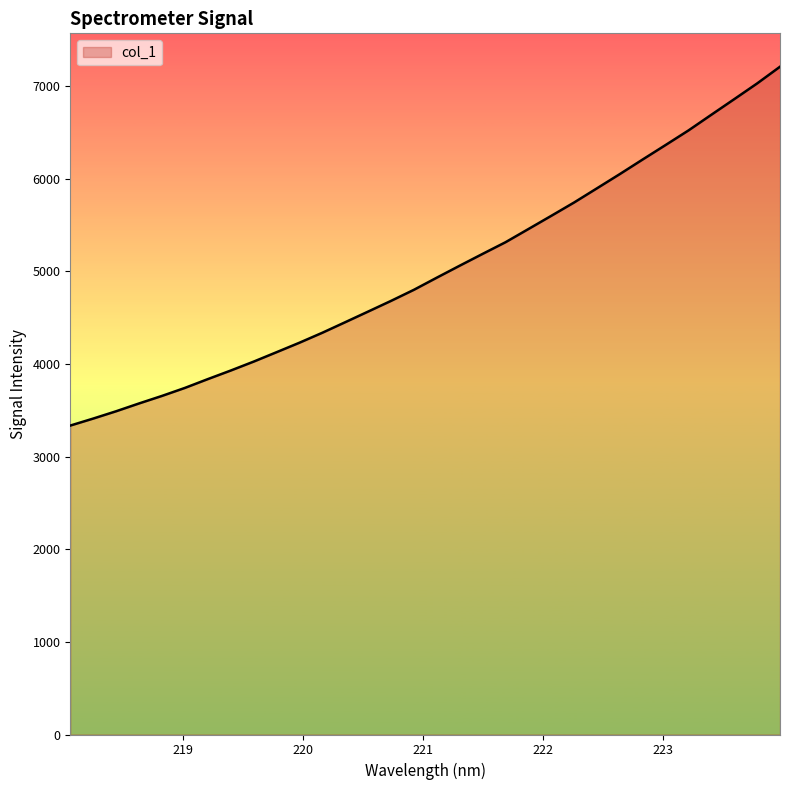

What is the difference between the maximum and minimum values?

3874.1